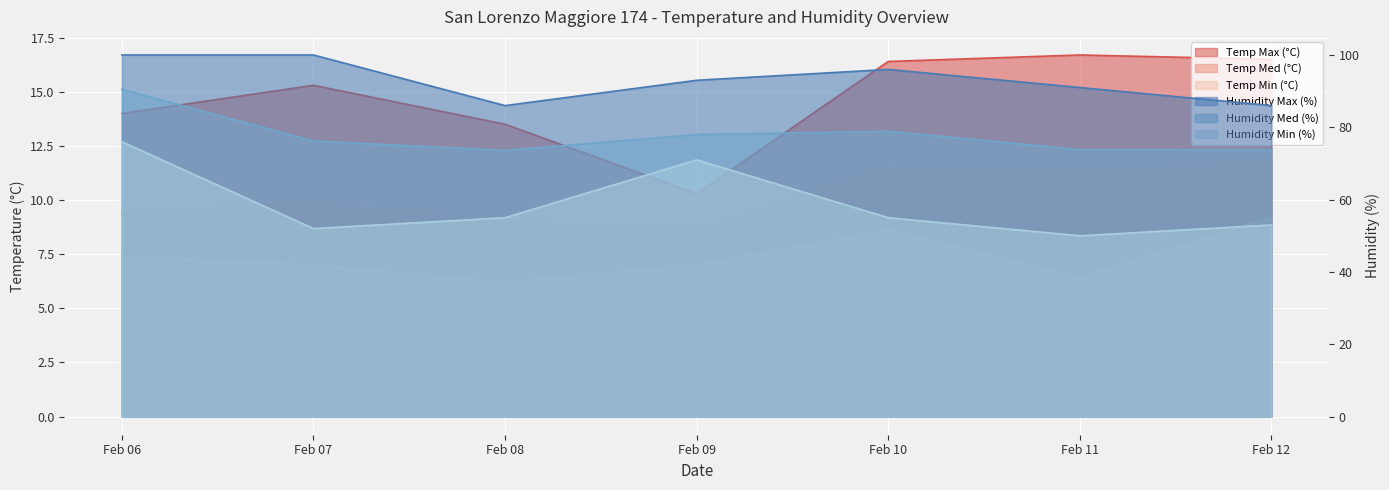

True or false: Humidity Med (%) has a value of 31.8 at Feb 07.

False